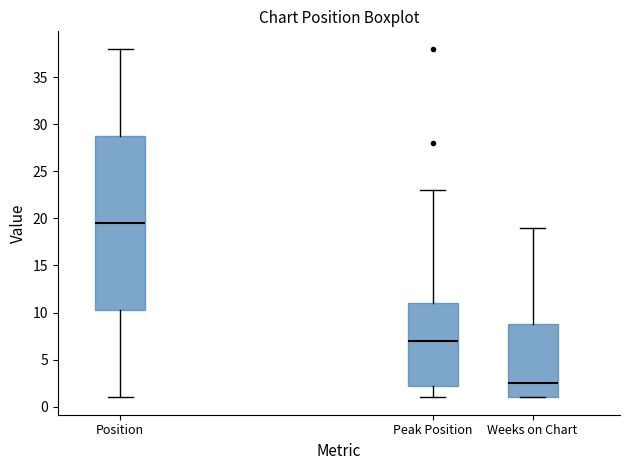

Reading left to right, read every box against the y-axis: the position of its median line, the range the box covers, and the ends of its whiskers. The values are not printed on the chart, so give them approximately, as read against the axis.

Position: median 19.5, box 10.5 to 29.0, whiskers 1.0 to 38.0
Peak Position: median 7.0, box 2.5 to 11.0, whiskers 1.0 to 23.0
Weeks on Chart: median 2.5, box 1.0 to 9.0, whiskers 1.0 to 19.0